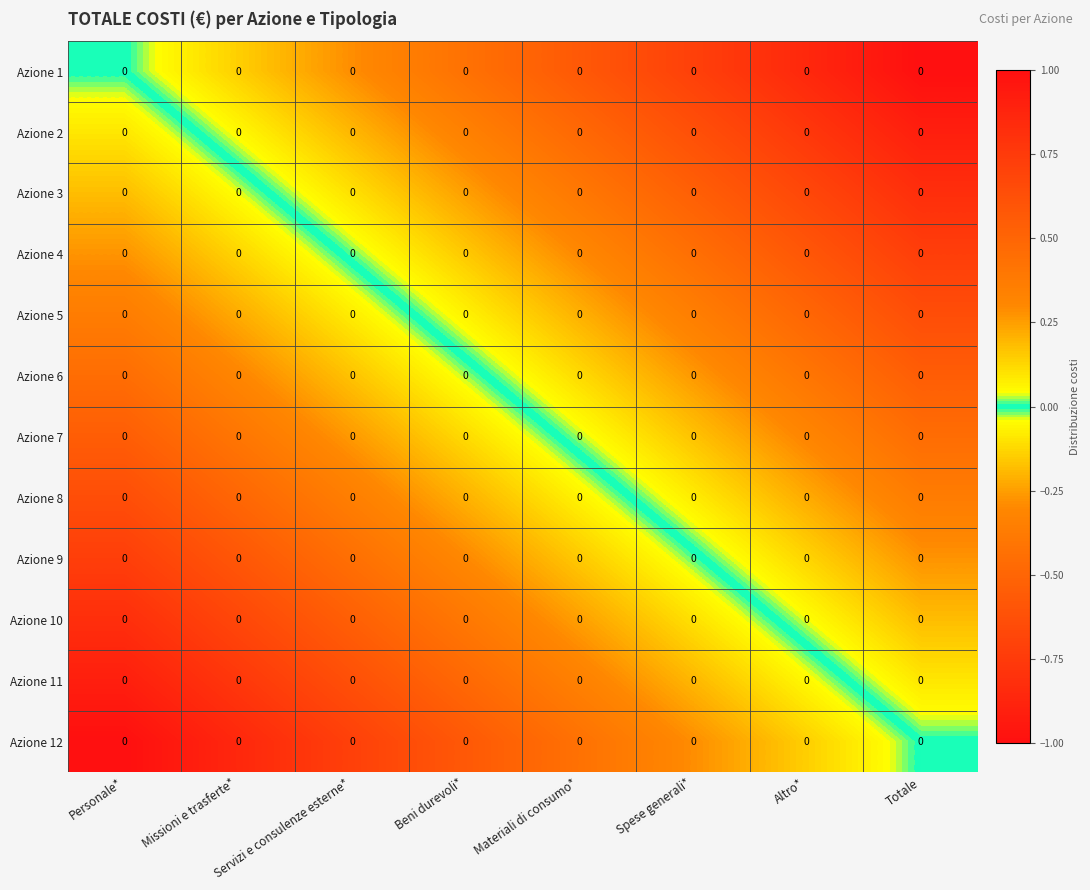

At Totale, list the series in order from largest to smallest.

Azione 1, Azione 2, Azione 3, Azione 4, Azione 5, Azione 6, Azione 7, Azione 8, Azione 9, Azione 10, Azione 11, Azione 12